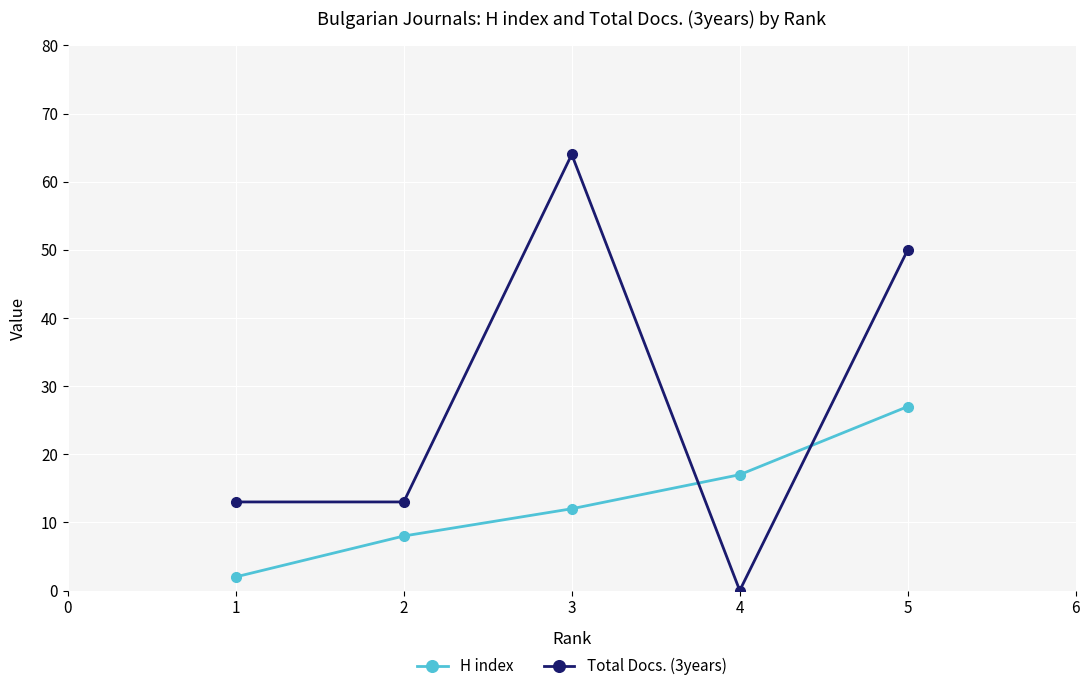

Count the H index values in the range 8 to 17.

3